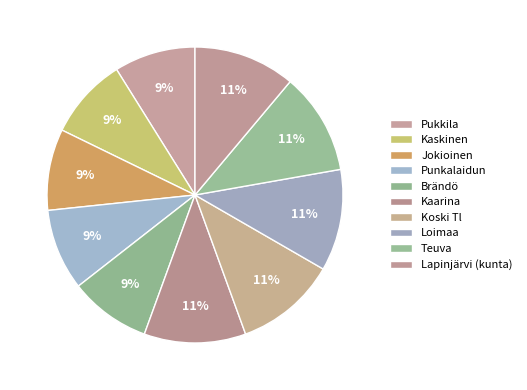

What is the ratio of the value at Loimaa to the value at Koski Tl?

1.0